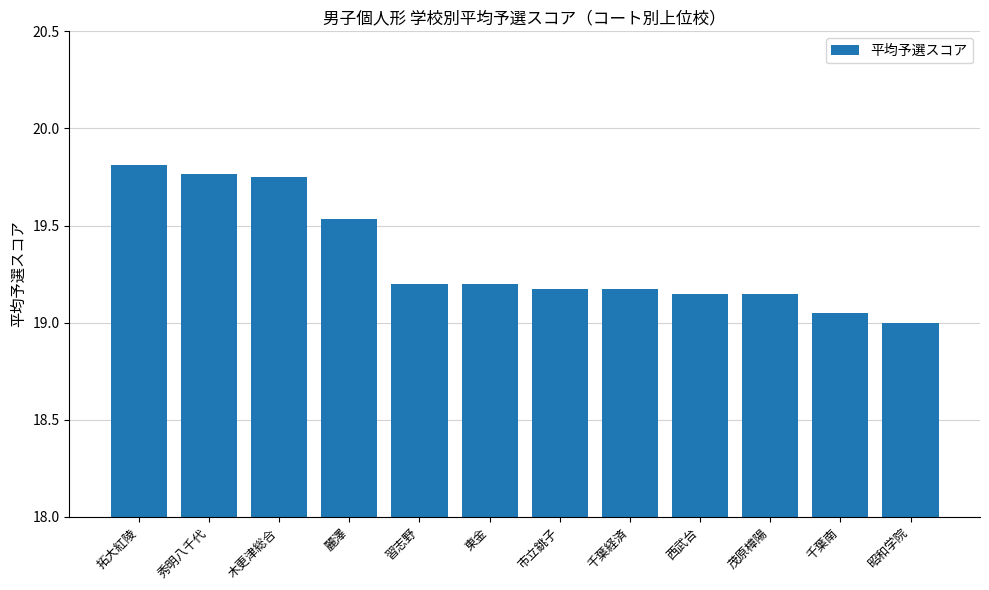

Between 西武台 and 市立銚子, which is larger?

市立銚子